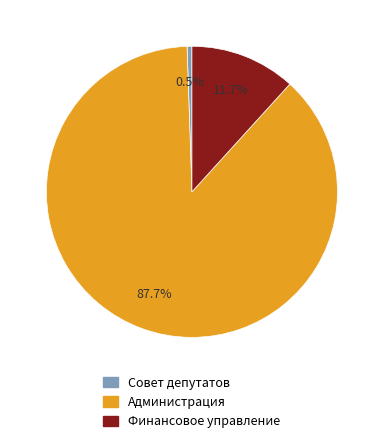

Which slice is the largest?

Администрация